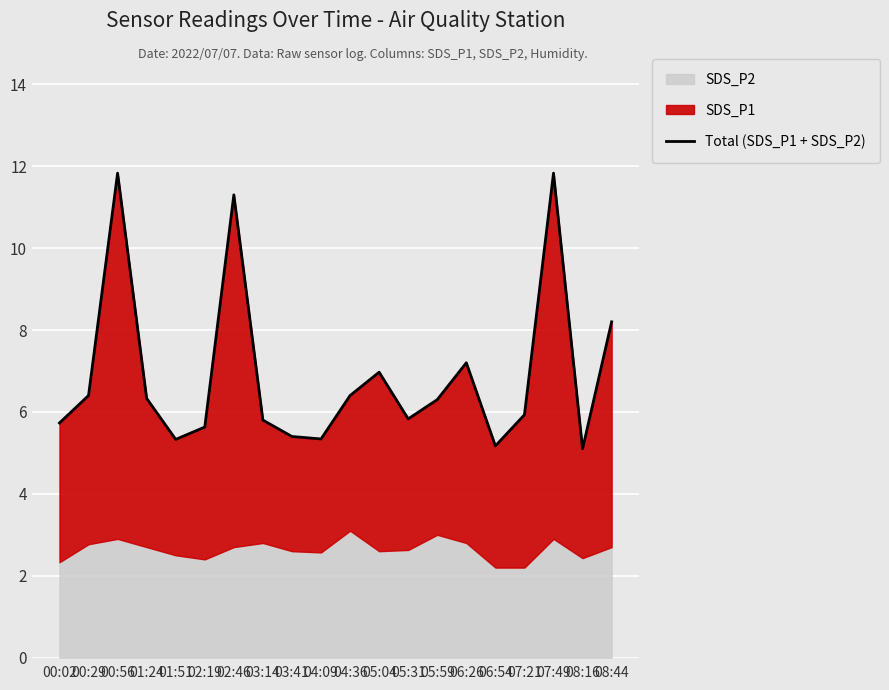

What is the ratio of the value at 06:26 to the value at 01:51?

1.4